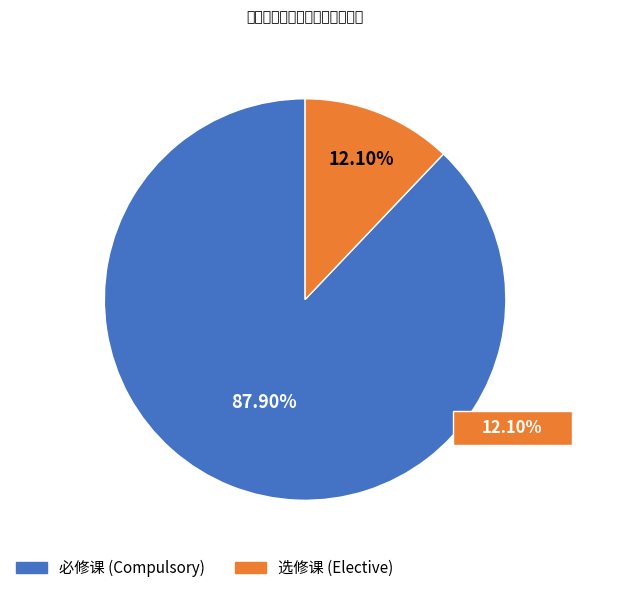

What is the change in value from 必修课 to 选修课?

-94